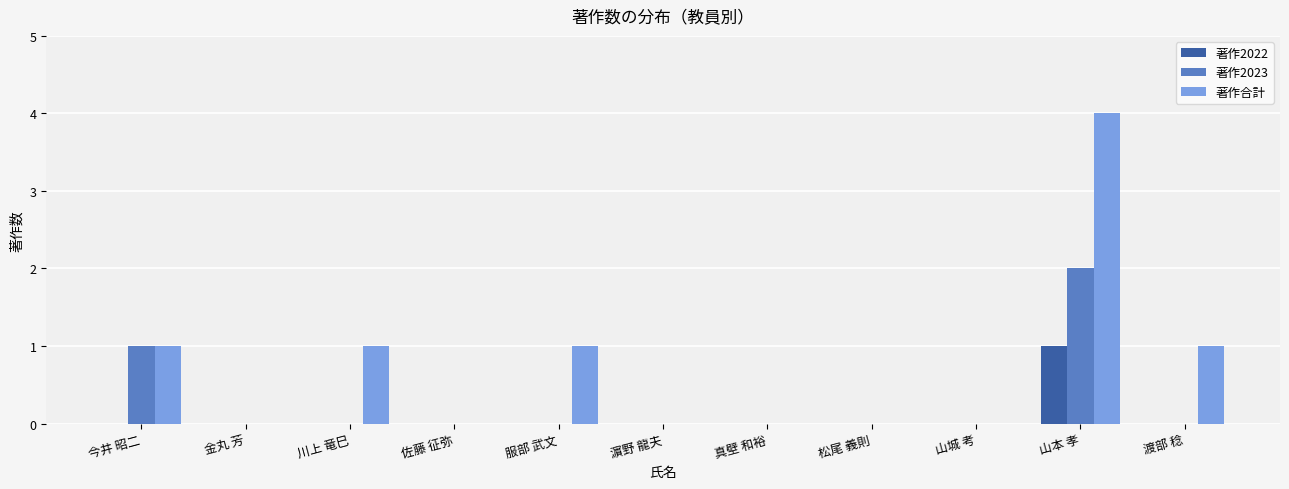

Which series changed the most between 川上 竜巳 and 松尾 義則?

著作合計